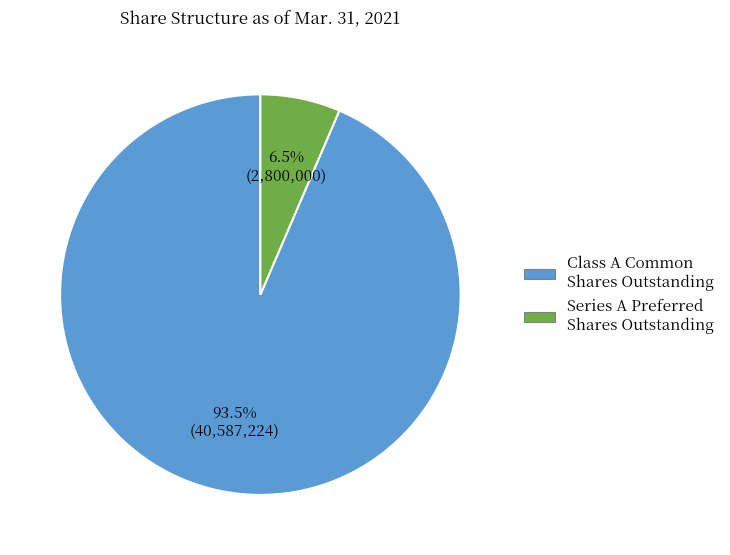

Between Class A Common Shares Outstanding and Series A Preferred Shares Outstanding, which is larger?

Class A Common Shares Outstanding